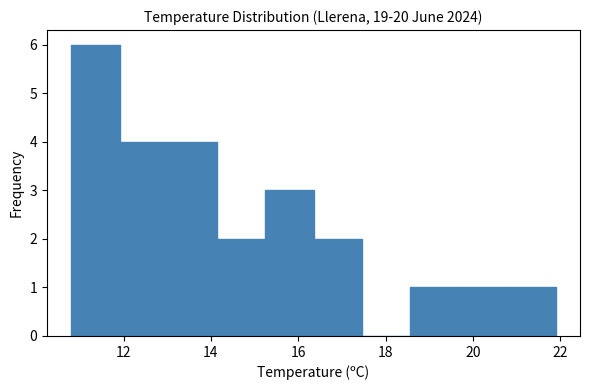

Reading left to right, transcribe this chart: for each bar, give the range it covers on the x-axis and its height. Neither the bar edges nor the heights are printed on the chart, so give them approximately, as read against the axes.

10.8 to 12.0: 6
12.0 to 13.0: 4
13.0 to 14.2: 4
14.2 to 15.2: 2
15.2 to 16.4: 3
16.4 to 17.4: 2
17.4 to 18.6: 0
18.6 to 19.6: 1
19.6 to 20.8: 1
20.8 to 22.0: 1